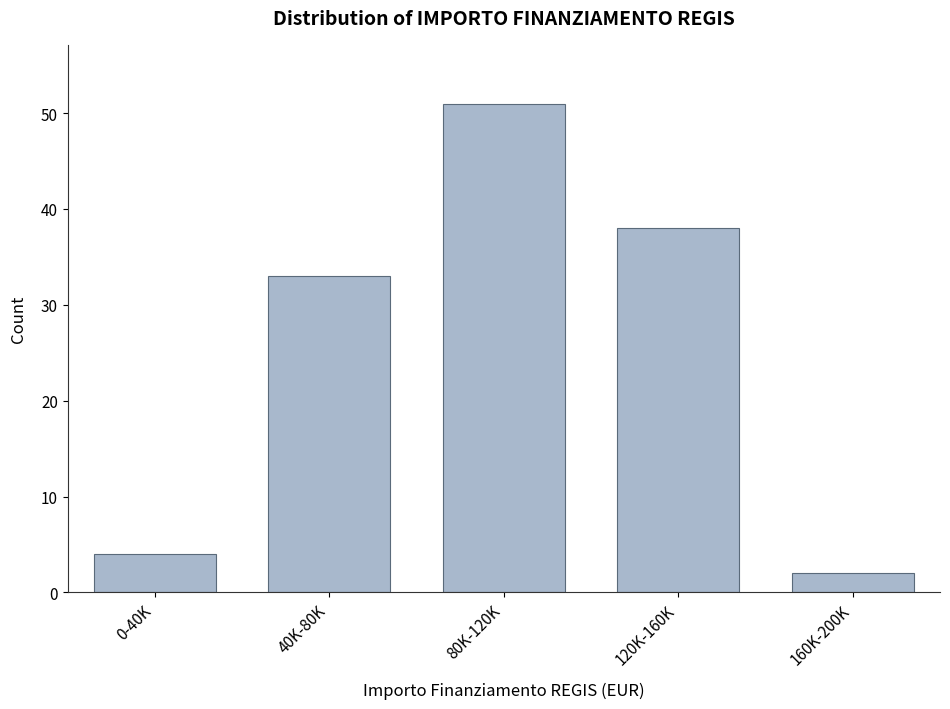

Reading left to right, transcribe all the data shown in this chart.

4	33	51	38	2